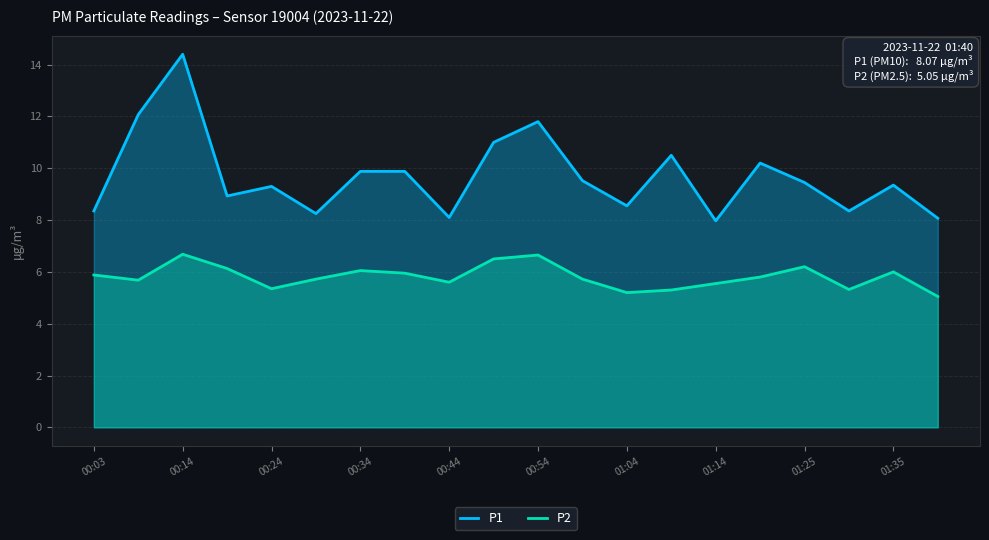

At which category is the sum across all series the highest?

00:14